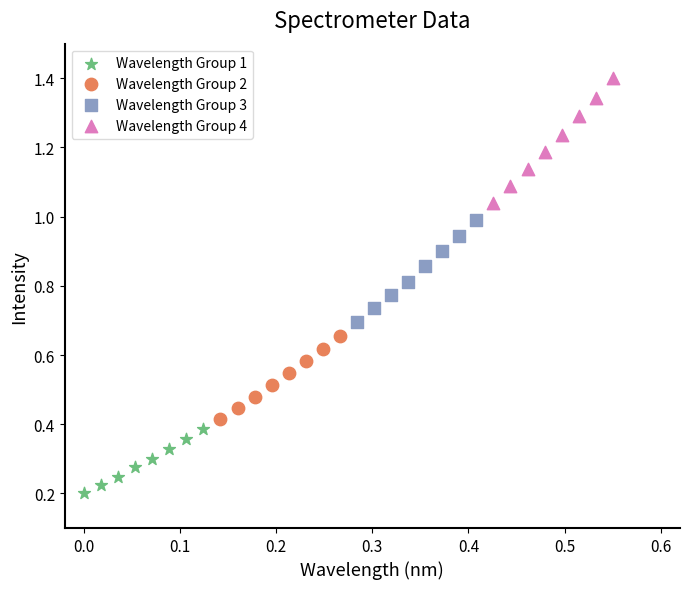

Which series reaches the maximum Y coordinate?

Wavelength Group 4